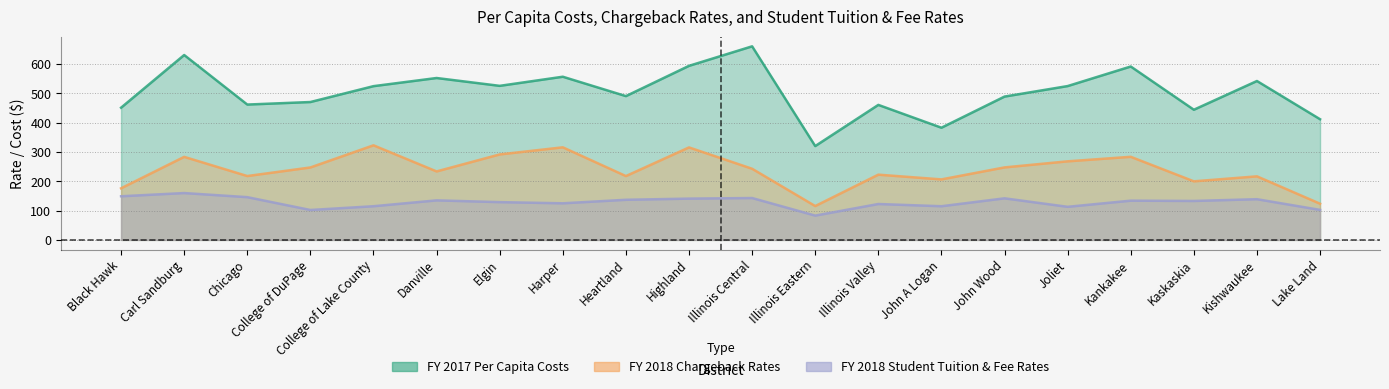

True or false: FY 2017 Per Capita Costs and FY 2018 Student Tuition & Fee Rates cross at least once.

False